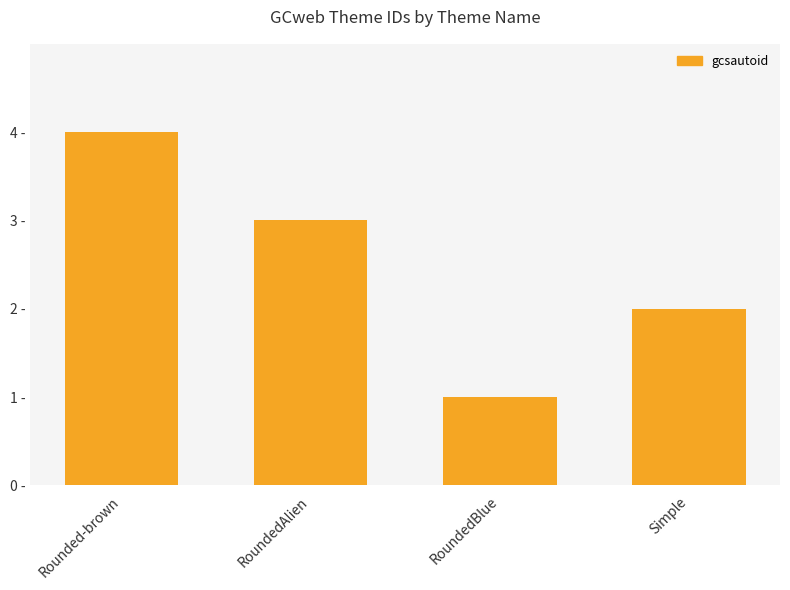

What is the maximum value shown in the chart?

4